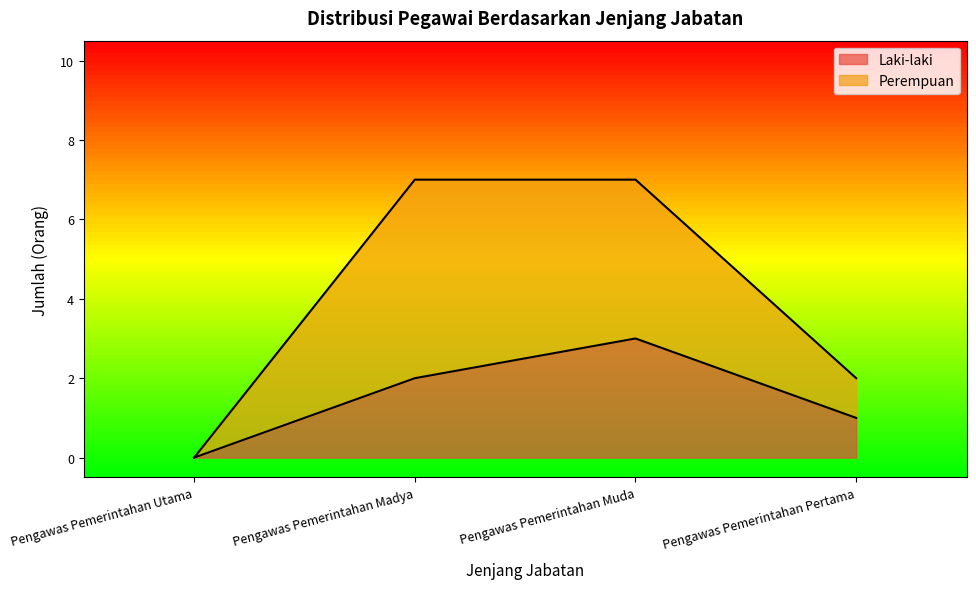

At Pengawas Pemerintahan Muda, list the series in order from largest to smallest.

Perempuan, Laki-laki